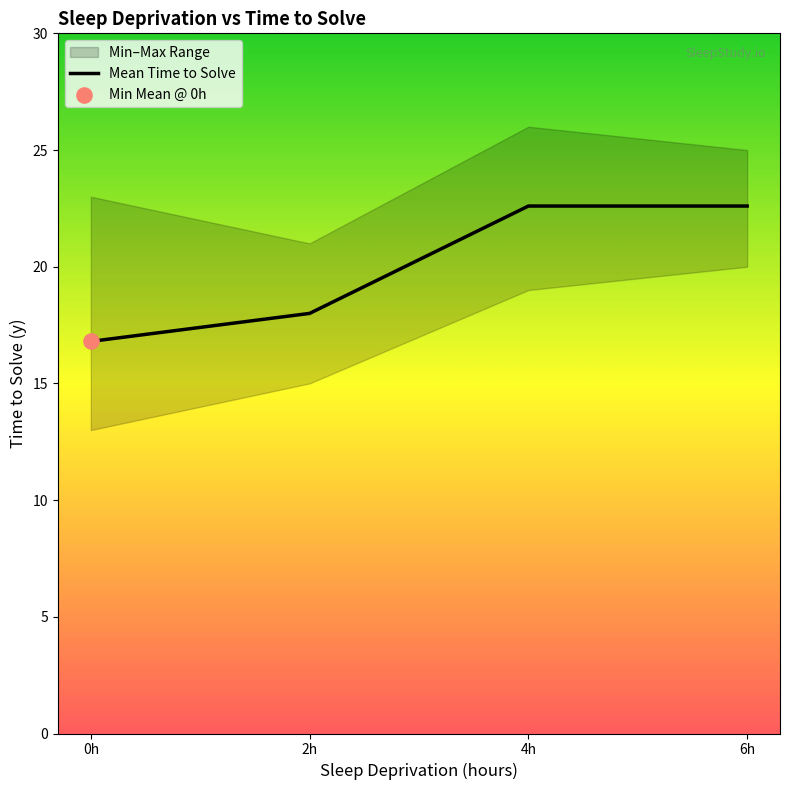

Approximately how many times larger is the value at 2h compared to 0h?

1.1